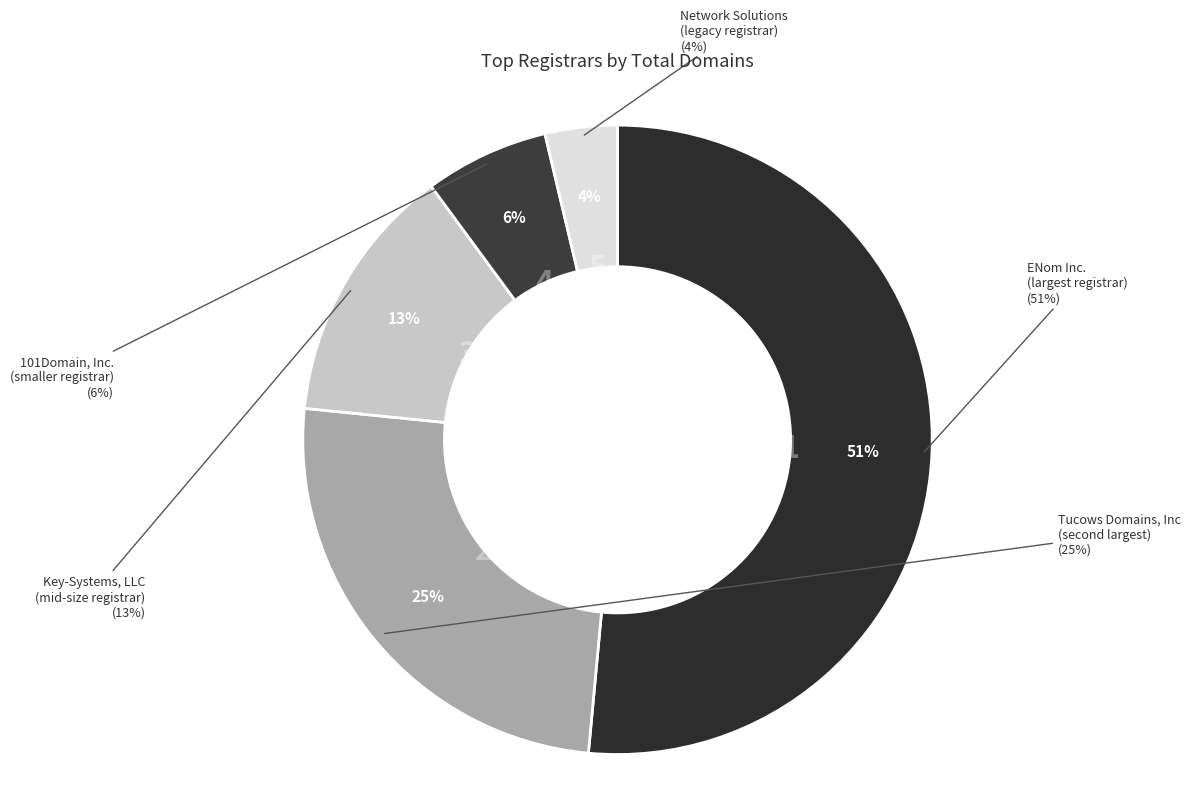

How many segments does this pie chart have?

5